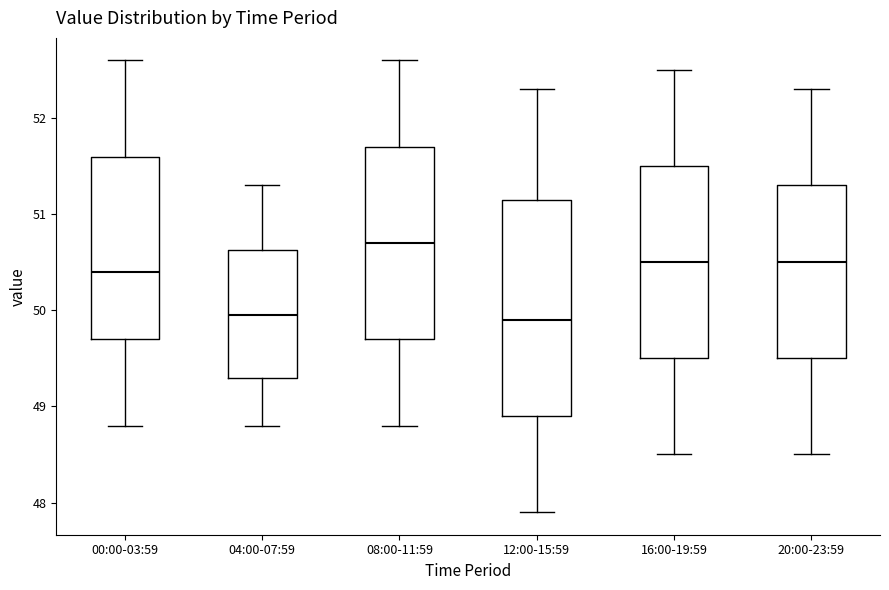

Which box's median line is the highest?

08:00-11:59